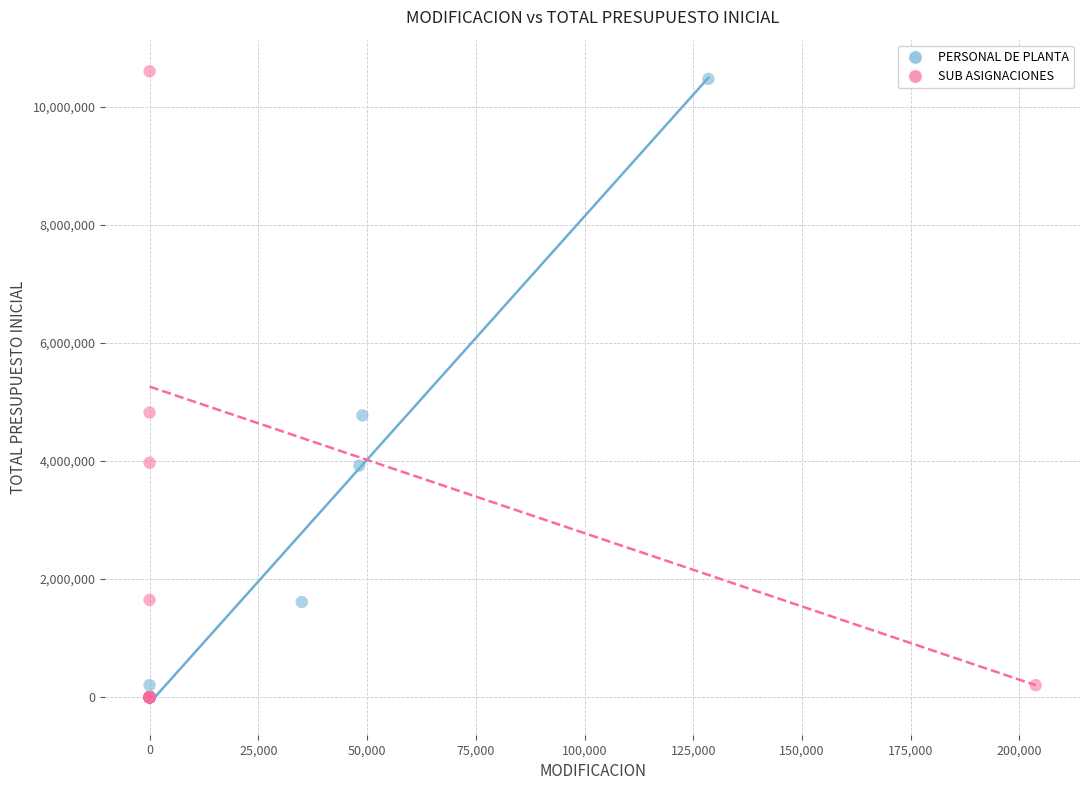

Which series has the widest spread of Y values?

SUB ASIGNACIONES